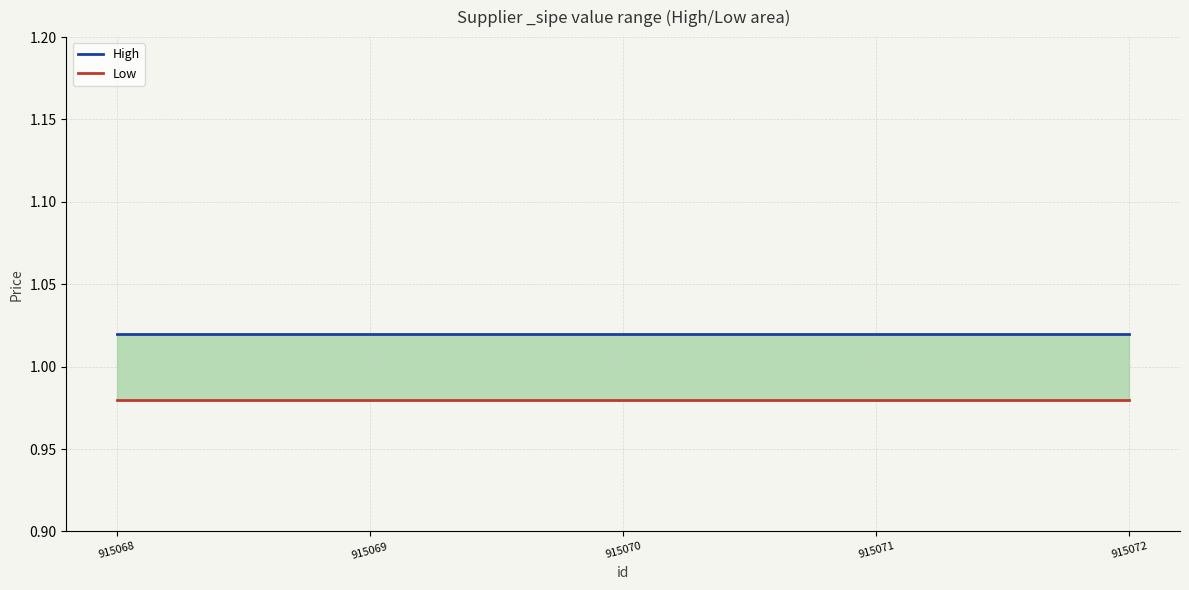

What is the total value across all series at 915068?

2.0